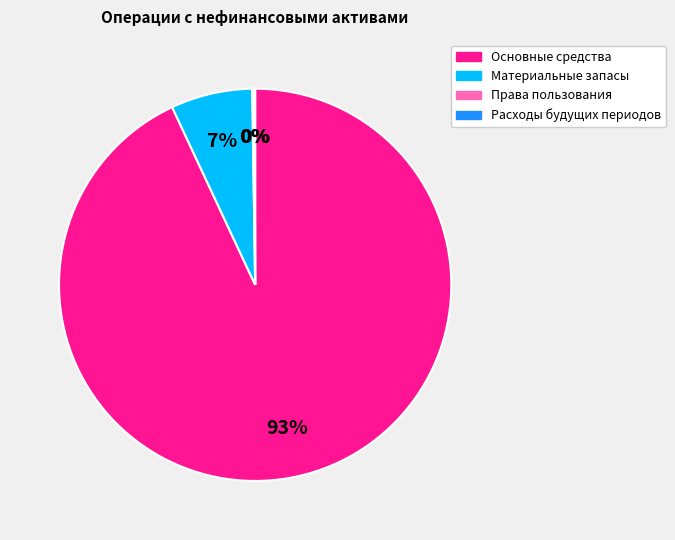

Is there a majority slice in this chart?

Yes